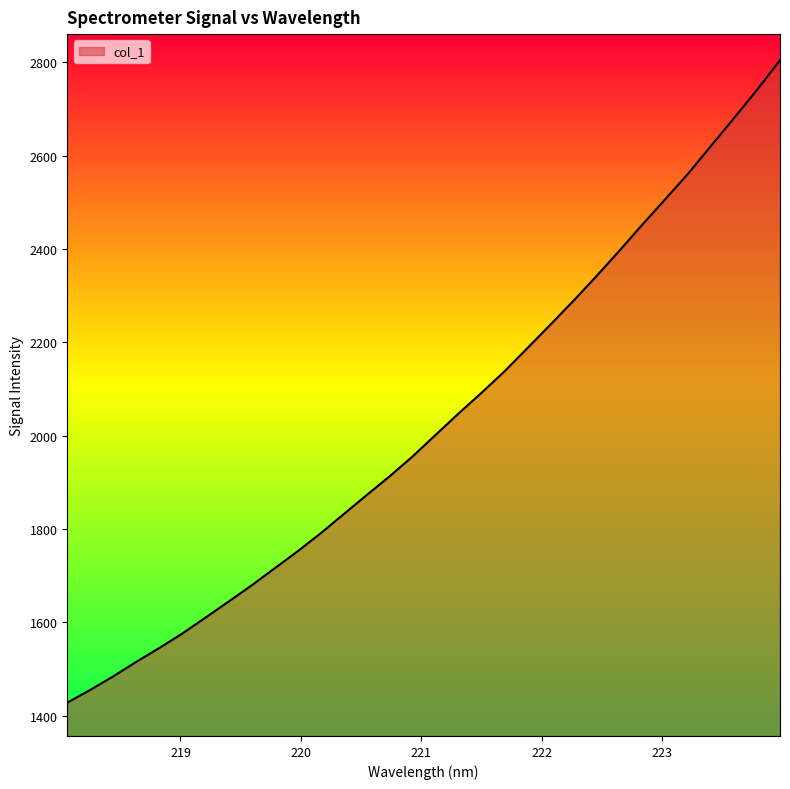

What is the minimum value shown in the chart?

1428.0